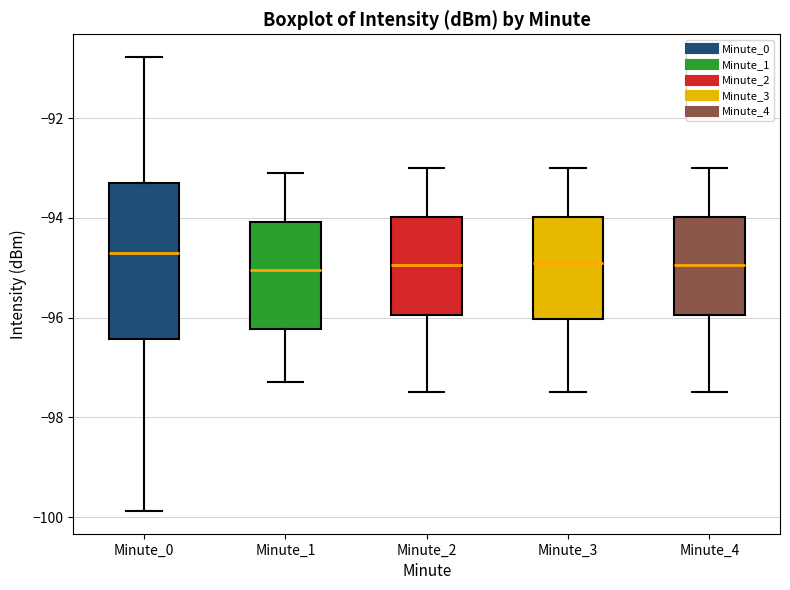

Reading left to right, read every box against the y-axis: the position of its median line, the range the box covers, and the ends of its whiskers. The values are not printed on the chart, so give them approximately, as read against the axis.

Minute_0: median -94.6, box -96.4 to -93.2, whiskers -99.8 to -90.8
Minute_1: median -95.0, box -96.2 to -94.0, whiskers -97.2 to -93.0
Minute_2: median -95.0, box -96.0 to -94.0, whiskers -97.4 to -93.0
Minute_3: median -94.8, box -96.0 to -94.0, whiskers -97.4 to -93.0
Minute_4: median -95.0, box -96.0 to -94.0, whiskers -97.4 to -93.0